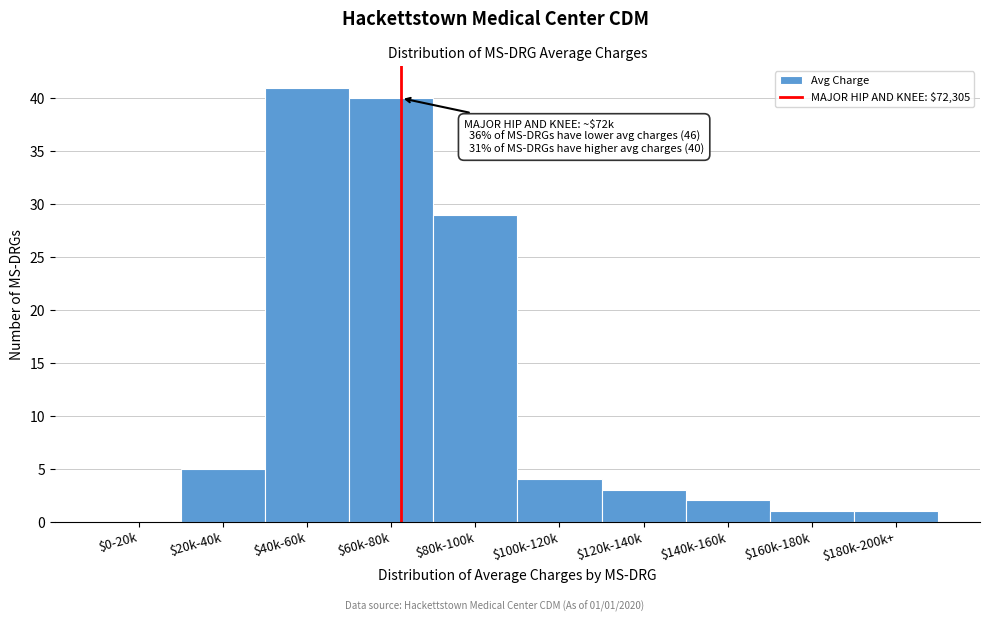

What is the maximum value shown in the chart?

41